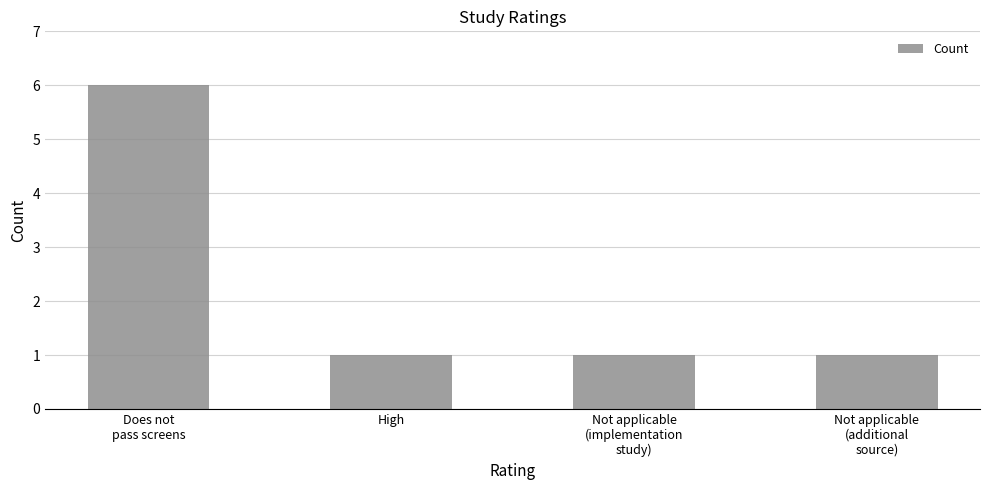

True or false: the data shows 2 at High.

False